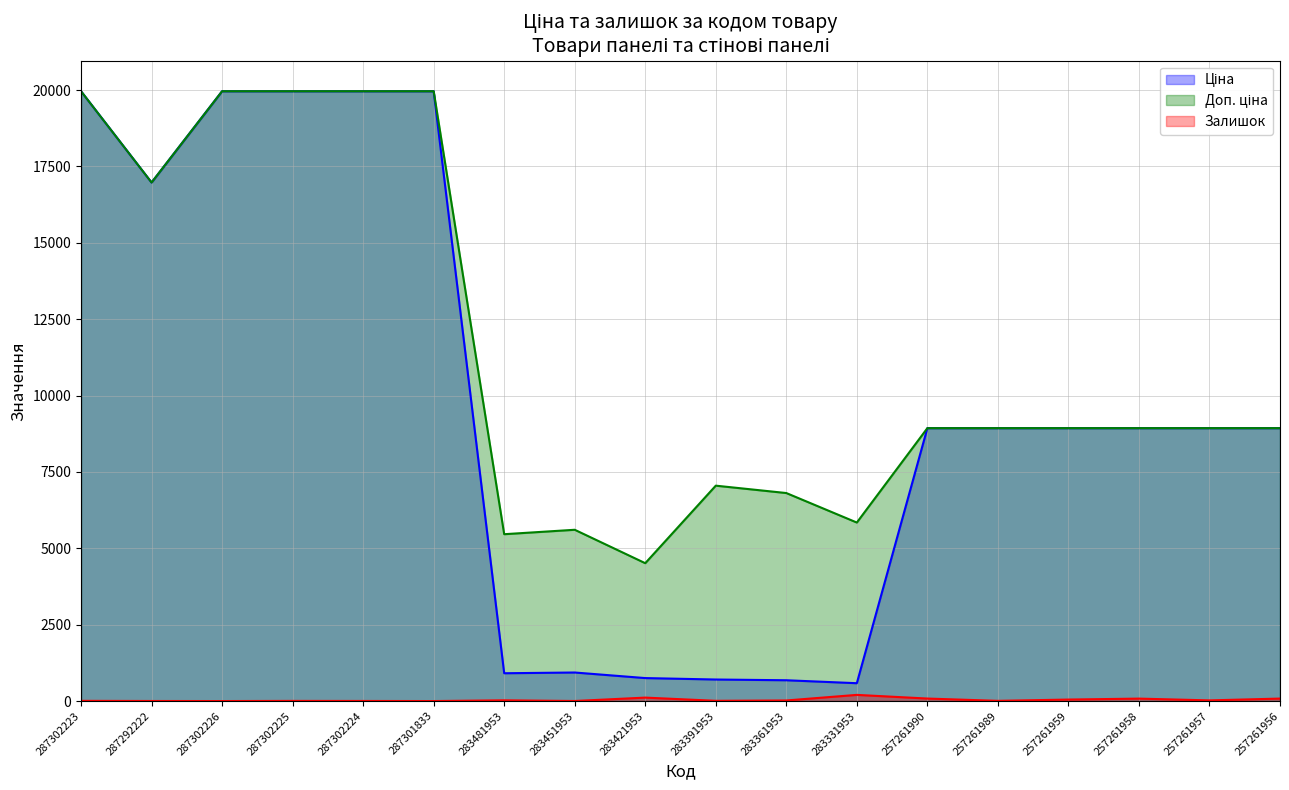

True or false: Ціна and Залишок cross at least once.

False